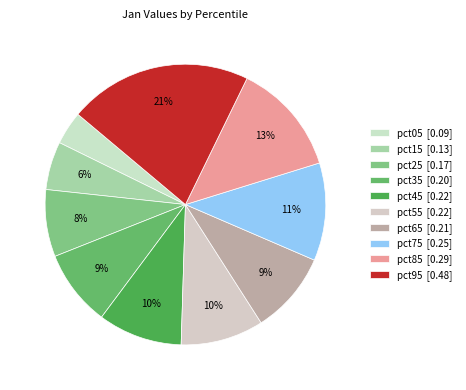

Which slice is the largest?

pct95